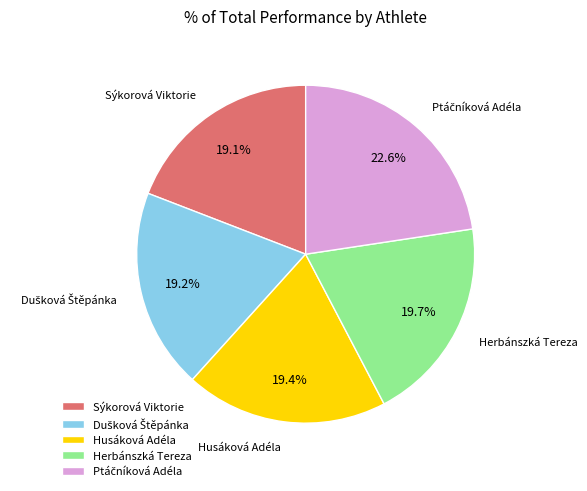

To the nearest percent, what portion does Sýkorová Viktorie represent?

19%